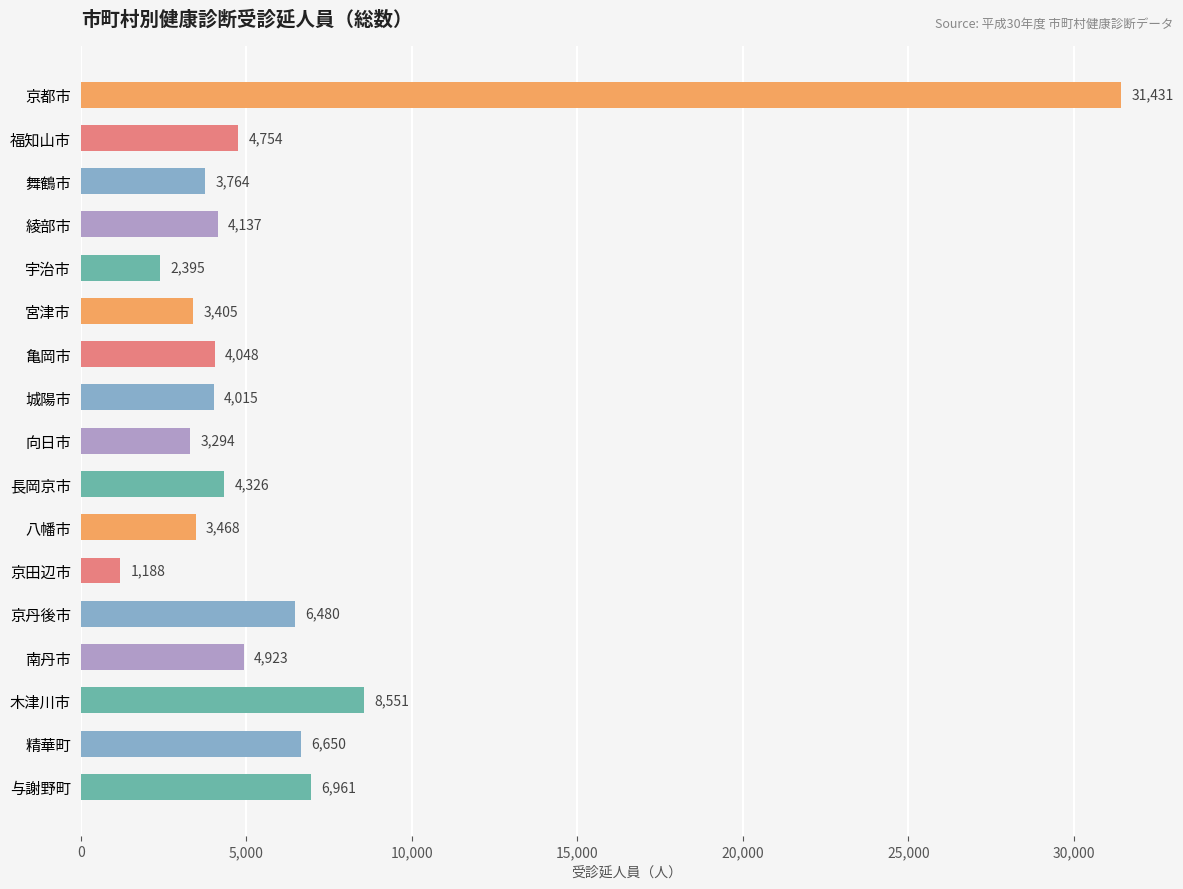

The value at 宮津市 is 3405. True or false?

True